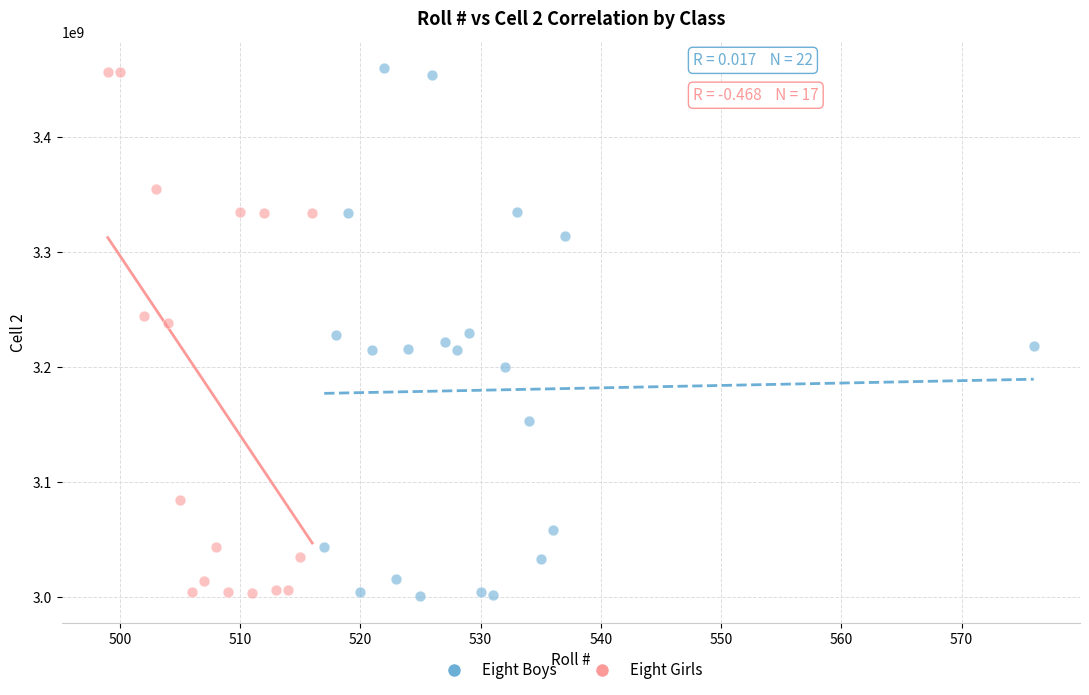

What are all the series names shown in the legend?

Eight Boys, Eight Girls